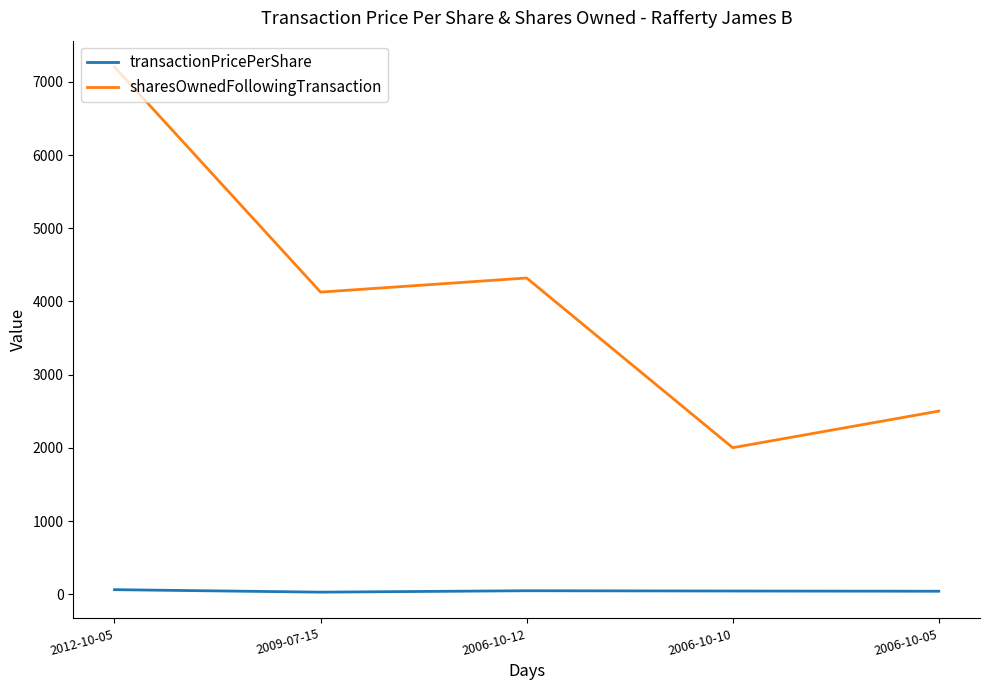

List the series in order of their peak value, highest first.

sharesOwnedFollowingTransaction, transactionPricePerShare